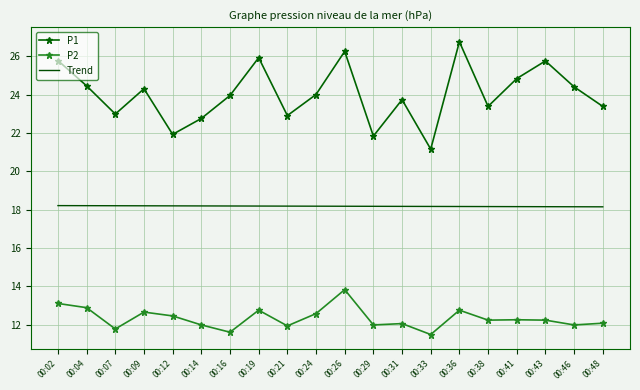

True or false: P1 and Trend intersect in this chart.

False